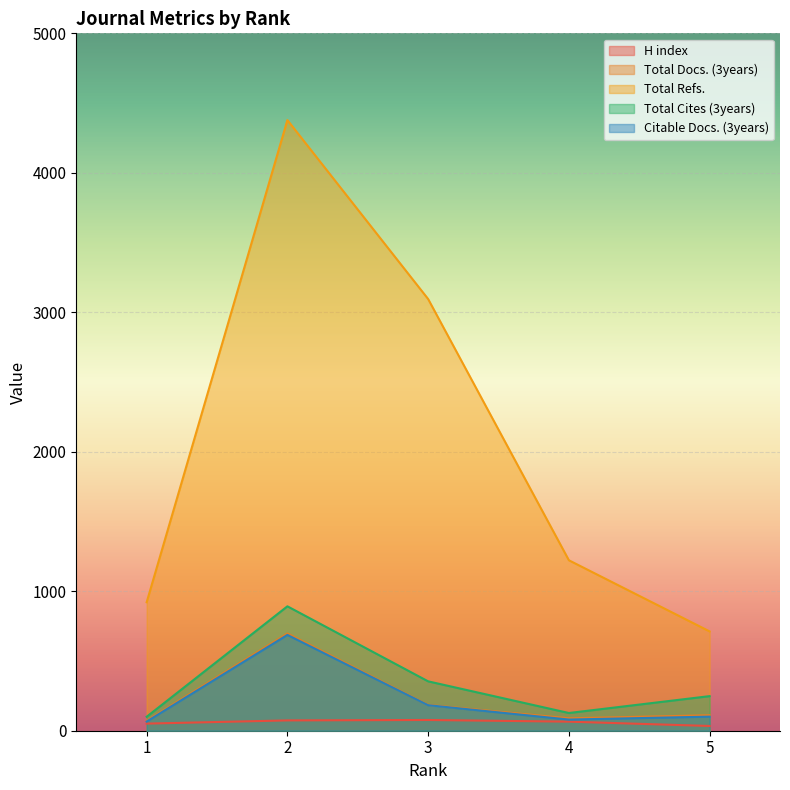

What is the value of the Total Docs. (3years) point at the 3rd from the left?

185